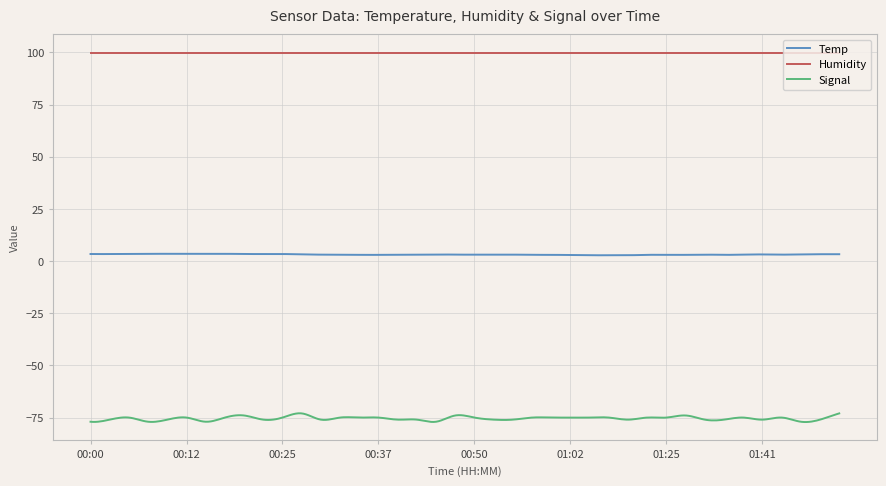

Rank the series by their average value, from lowest to highest.

Signal, Temp, Humidity